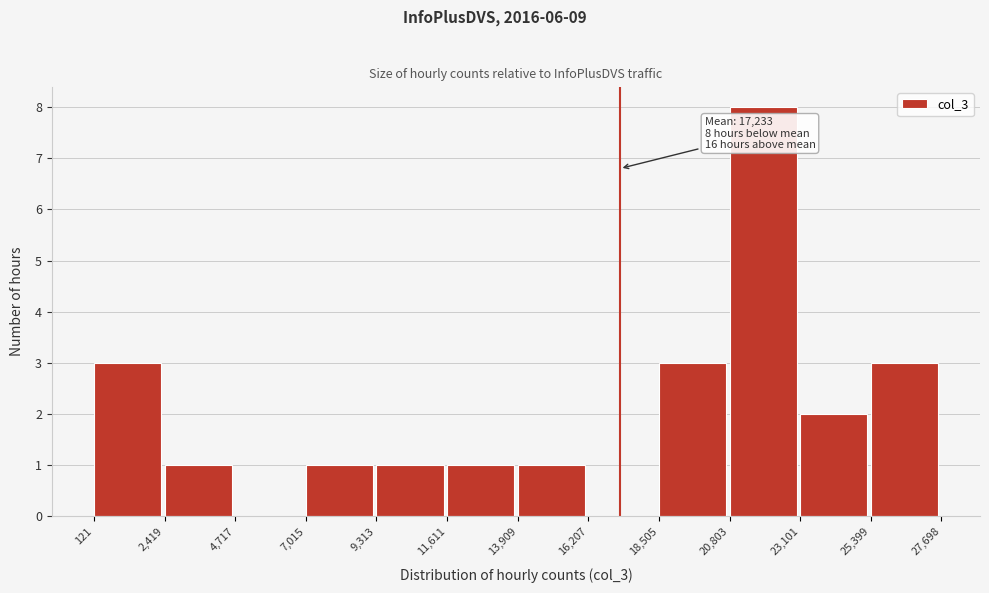

Which range on the x-axis has the tallest bar?

20,803 to 23,101